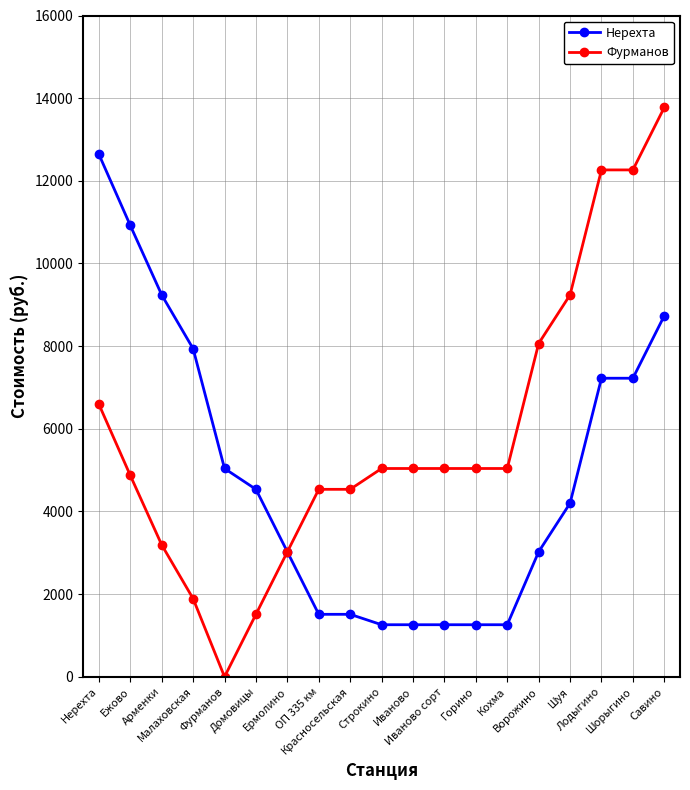

What is the greatest value displayed?

13776